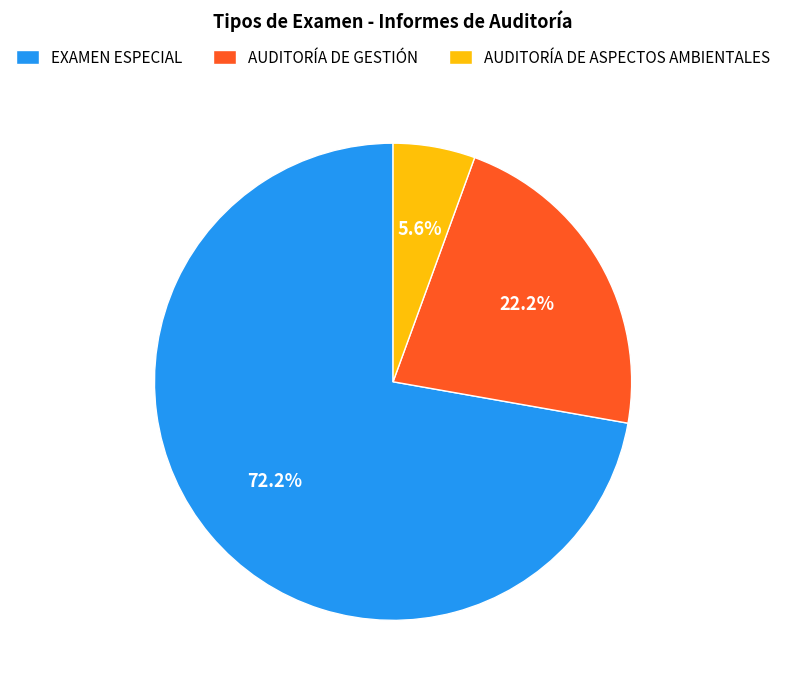

Approximately how many times larger is the value at AUDITORÍA DE GESTIÓN compared to EXAMEN ESPECIAL?

0.3